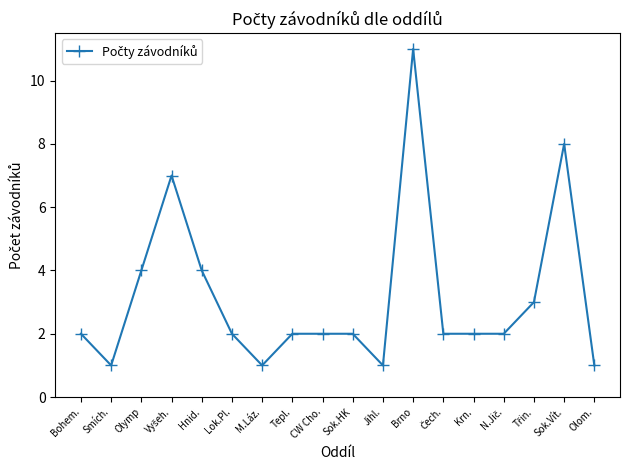

Reading left to right, extract all data points from this chart.

2	1	4	7	4	2	1	2	2	2	1	11	2	2	2	3	8	1